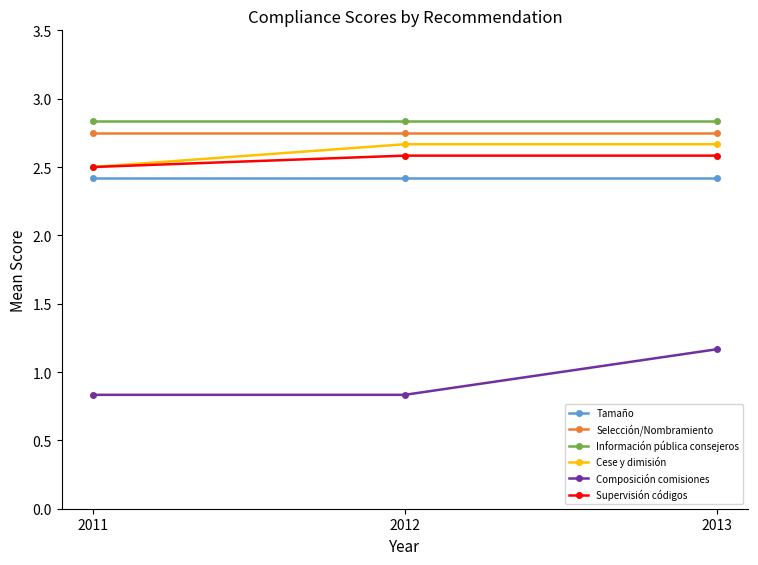

True or false: Composición comisiones has a value of 0.5 at 2011.

False